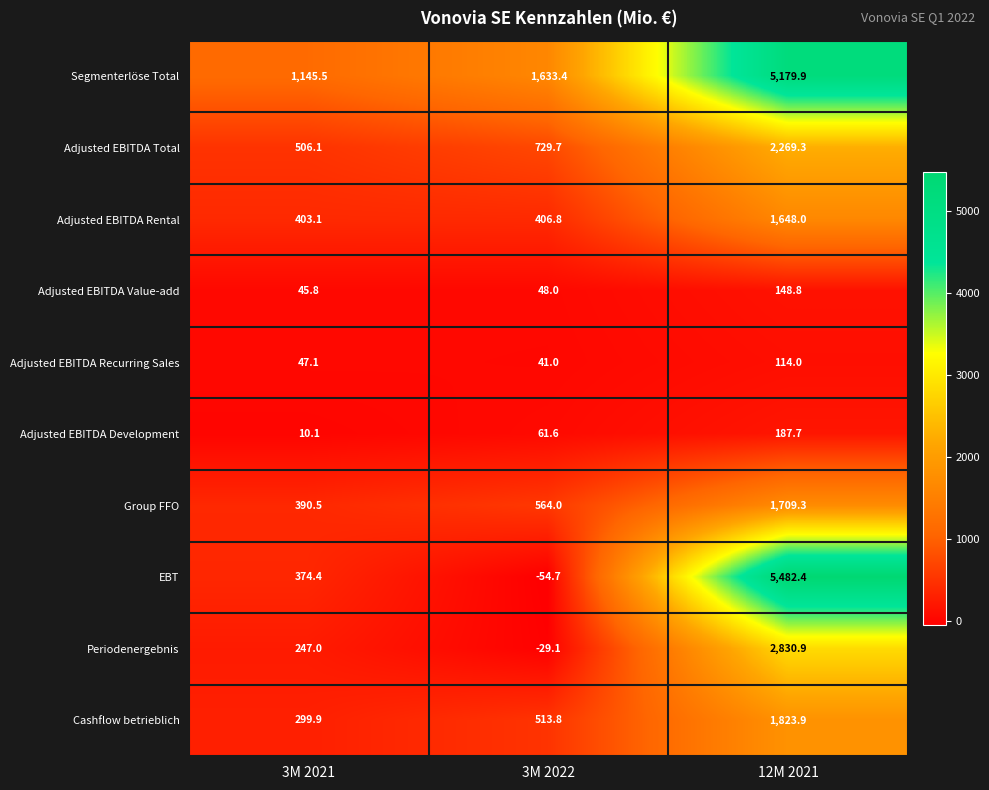

Which series has the largest total across all categories?

Segmenterlöse Total